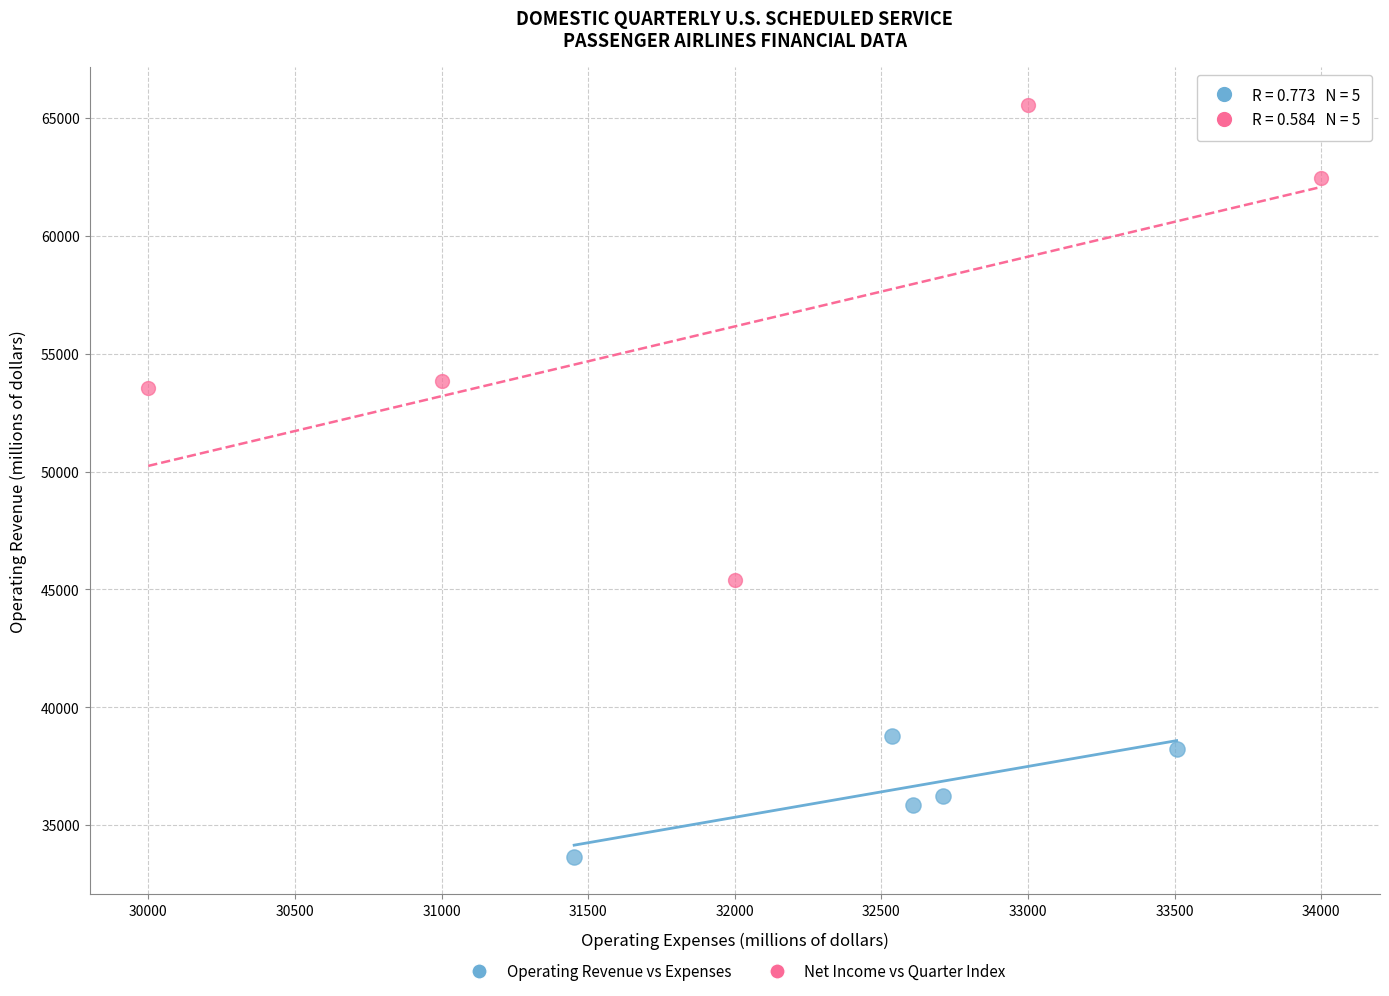

What are all the series names shown in the legend?

Operating Revenue vs Expenses, Net Income vs Quarter Index